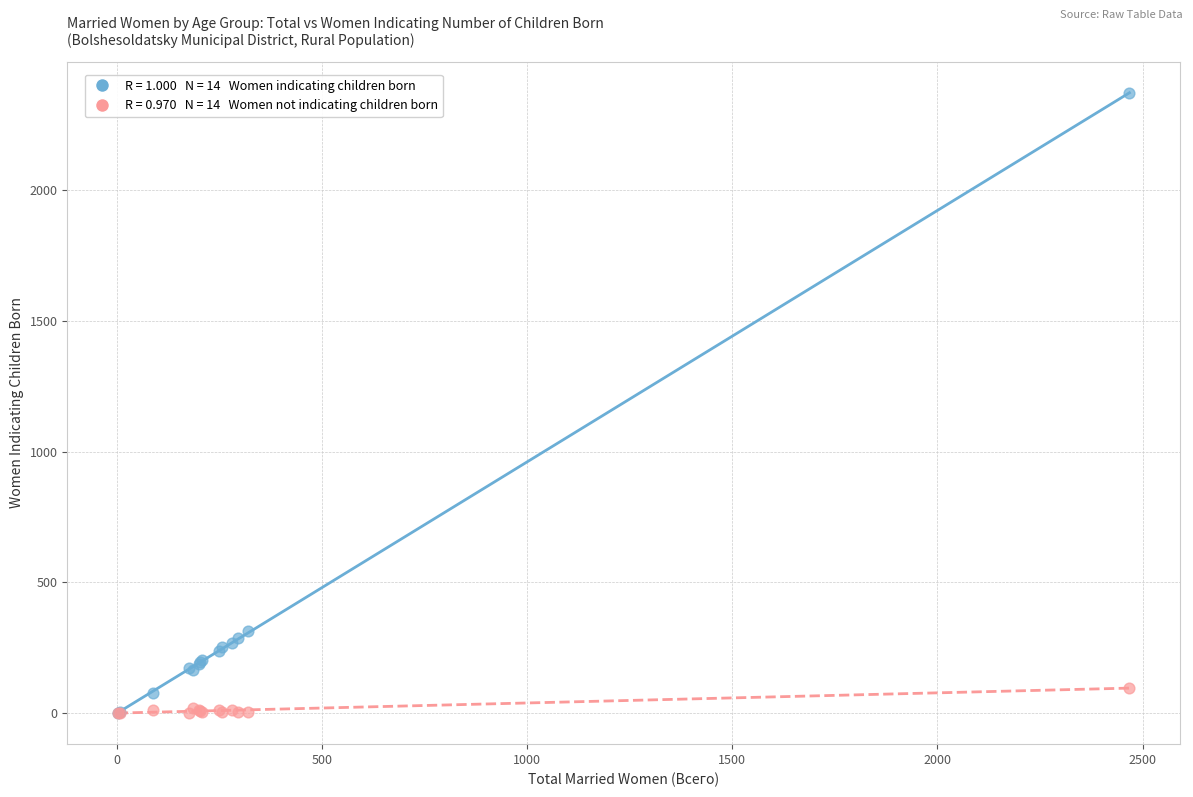

Across all series, what Y value is closest to 1185?

316